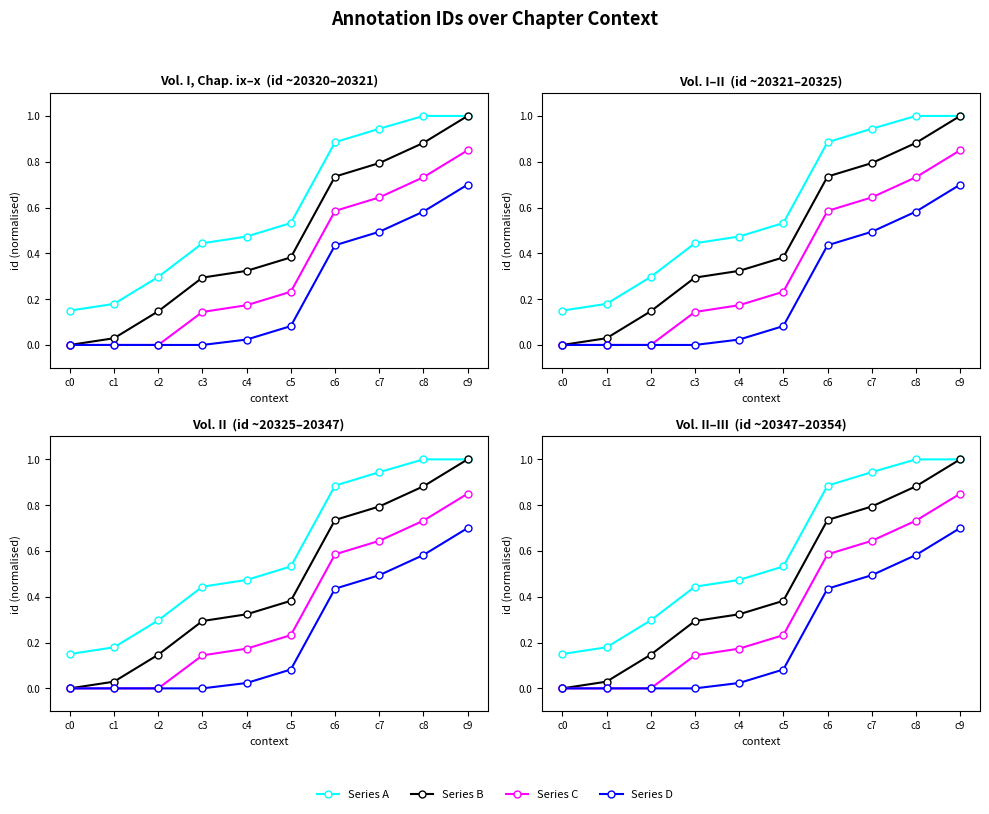

Reading left to right, extract all data points from this chart.

Series A: c0=0.1	c1=0.2	c2=0.3	c3=0.4	c4=0.5	c5=0.5	c6=0.9	c7=0.9	c8=1.0	c9=1.0
Series B: c0=0.0	c1=0.0	c2=0.1	c3=0.3	c4=0.3	c5=0.4	c6=0.7	c7=0.8	c8=0.9	c9=1.0
Series C: c0=0.0	c1=0.0	c2=0.0	c3=0.1	c4=0.2	c5=0.2	c6=0.6	c7=0.6	c8=0.7	c9=0.8
Series D: c0=0.0	c1=0.0	c2=0.0	c3=0.0	c4=0.0	c5=0.1	c6=0.4	c7=0.5	c8=0.6	c9=0.7